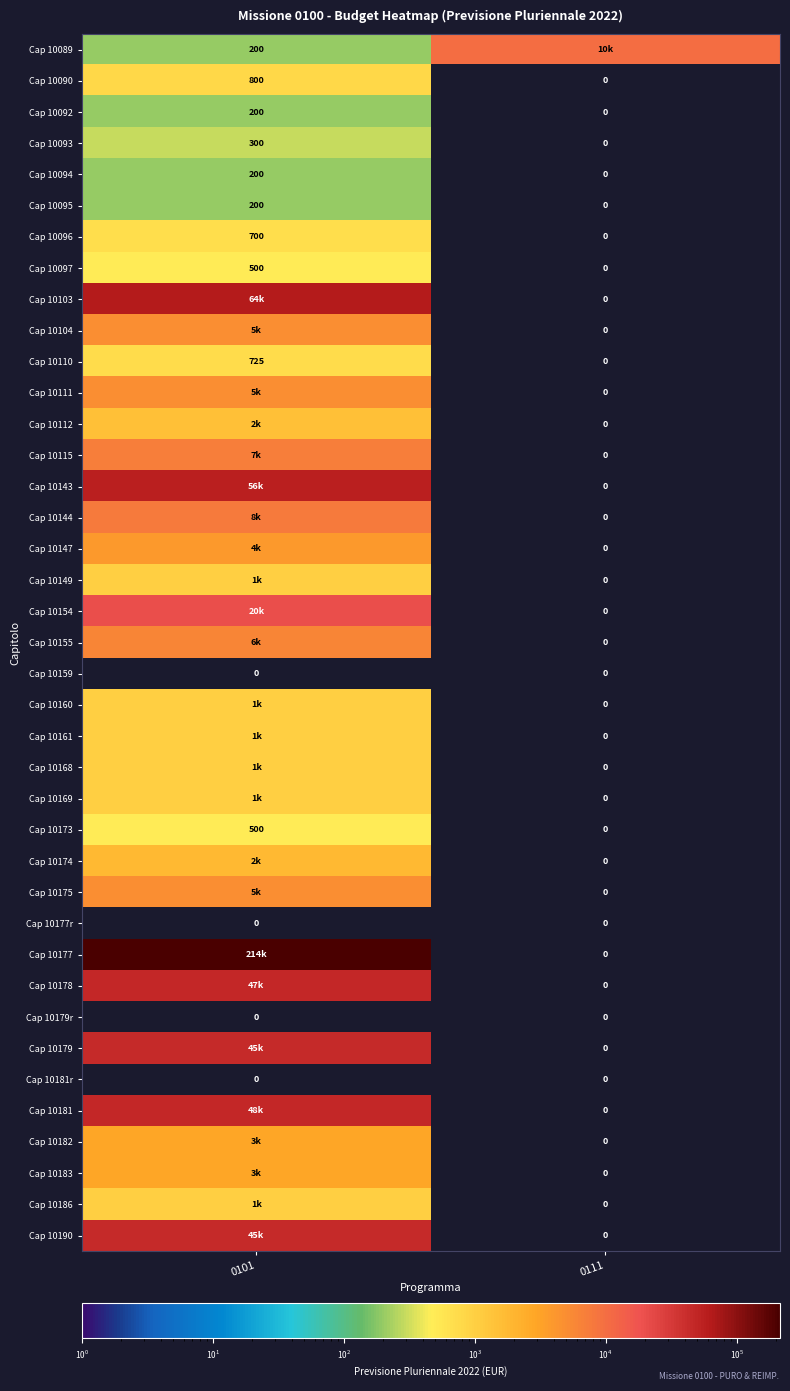

Is it true that Cap 10179r equals 0 at 0101?

True